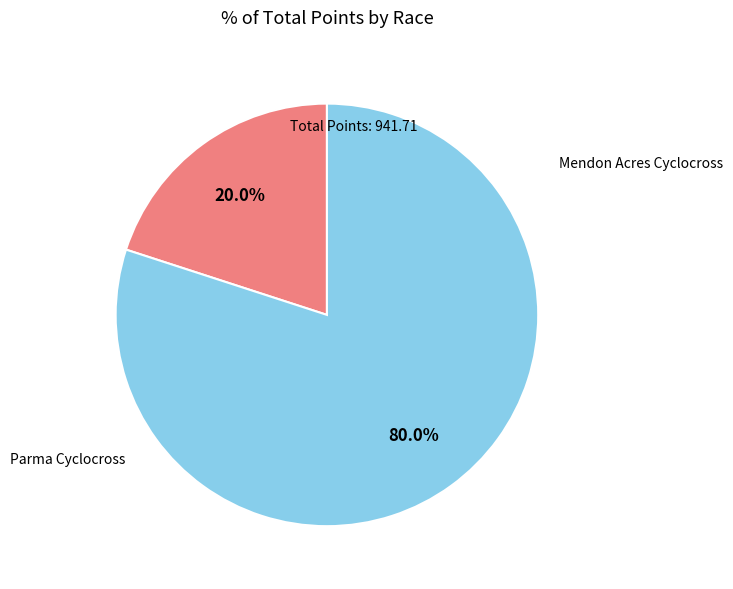

Count the number of slices in the pie.

2